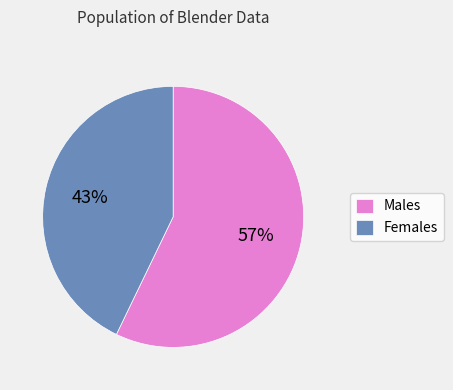

How many slices are in this pie chart?

2